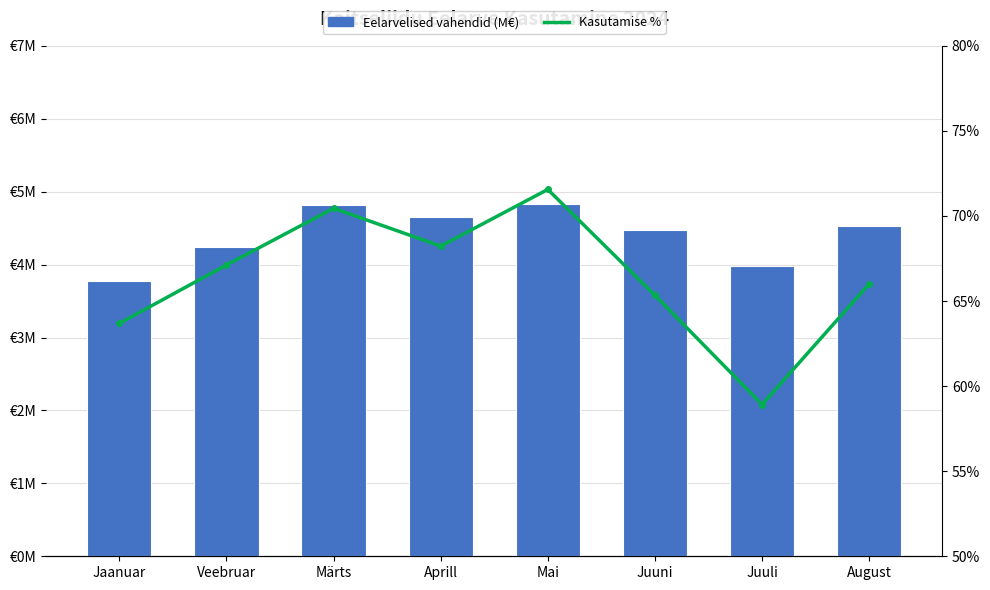

What is the sum of all Kasutamise % values?

531.3